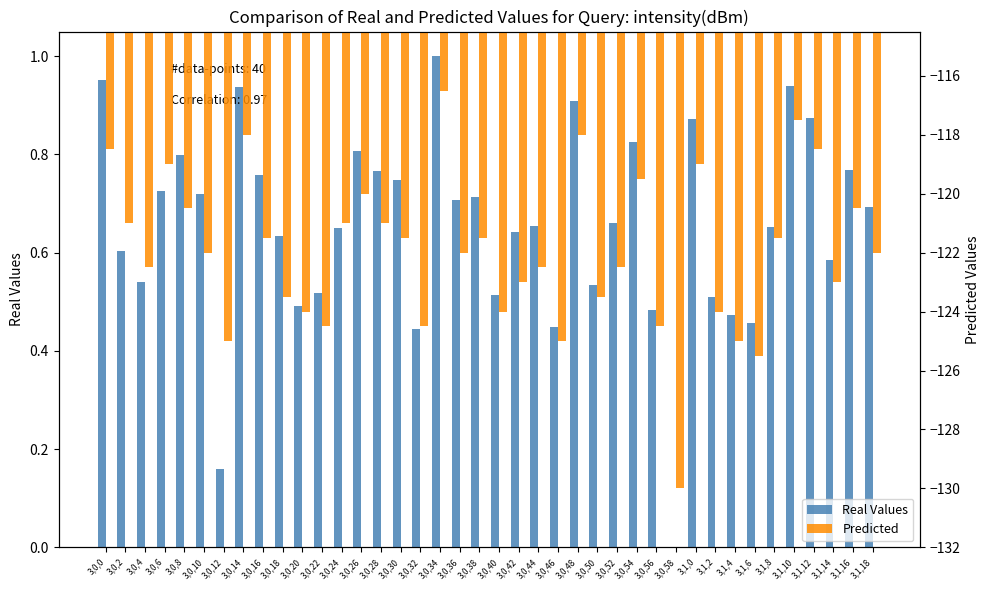

Reading right to left, list all the values displayed in this chart.

Real Values: 3,1,18=0.7	3,1,16=0.8	3,1,14=0.6	3,1,12=0.9	3,1,10=0.9	3,1,8=0.7	3,1,6=0.5	3,1,4=0.5	3,1,2=0.5	3,1,0=0.9	3,0,58=0.0	3,0,56=0.5	3,0,54=0.8	3,0,52=0.7	3,0,50=0.5	3,0,48=0.9	3,0,46=0.4	3,0,44=0.7	3,0,42=0.6	3,0,40=0.5	3,0,38=0.7	3,0,36=0.7	3,0,34=1.0	3,0,32=0.4	3,0,30=0.7	3,0,28=0.8	3,0,26=0.8	3,0,24=0.6	3,0,22=0.5	3,0,20=0.5	3,0,18=0.6	3,0,16=0.8	3,0,14=0.9	3,0,12=0.2	3,0,10=0.7	3,0,8=0.8	3,0,6=0.7	3,0,4=0.5	3,0,2=0.6	3,0,0=1.0
Predicted: 3,1,18=-122.0	3,1,16=-120.5	3,1,14=-123.0	3,1,12=-118.5	3,1,10=-117.5	3,1,8=-121.5	3,1,6=-125.5	3,1,4=-125.0	3,1,2=-124.0	3,1,0=-119.0	3,0,58=-130.0	3,0,56=-124.5	3,0,54=-119.5	3,0,52=-122.5	3,0,50=-123.5	3,0,48=-118.0	3,0,46=-125.0	3,0,44=-122.5	3,0,42=-123.0	3,0,40=-124.0	3,0,38=-121.5	3,0,36=-122.0	3,0,34=-116.5	3,0,32=-124.5	3,0,30=-121.5	3,0,28=-121.0	3,0,26=-120.0	3,0,24=-121.0	3,0,22=-124.5	3,0,20=-124.0	3,0,18=-123.5	3,0,16=-121.5	3,0,14=-118.0	3,0,12=-125.0	3,0,10=-122.0	3,0,8=-120.5	3,0,6=-119.0	3,0,4=-122.5	3,0,2=-121.0	3,0,0=-118.5